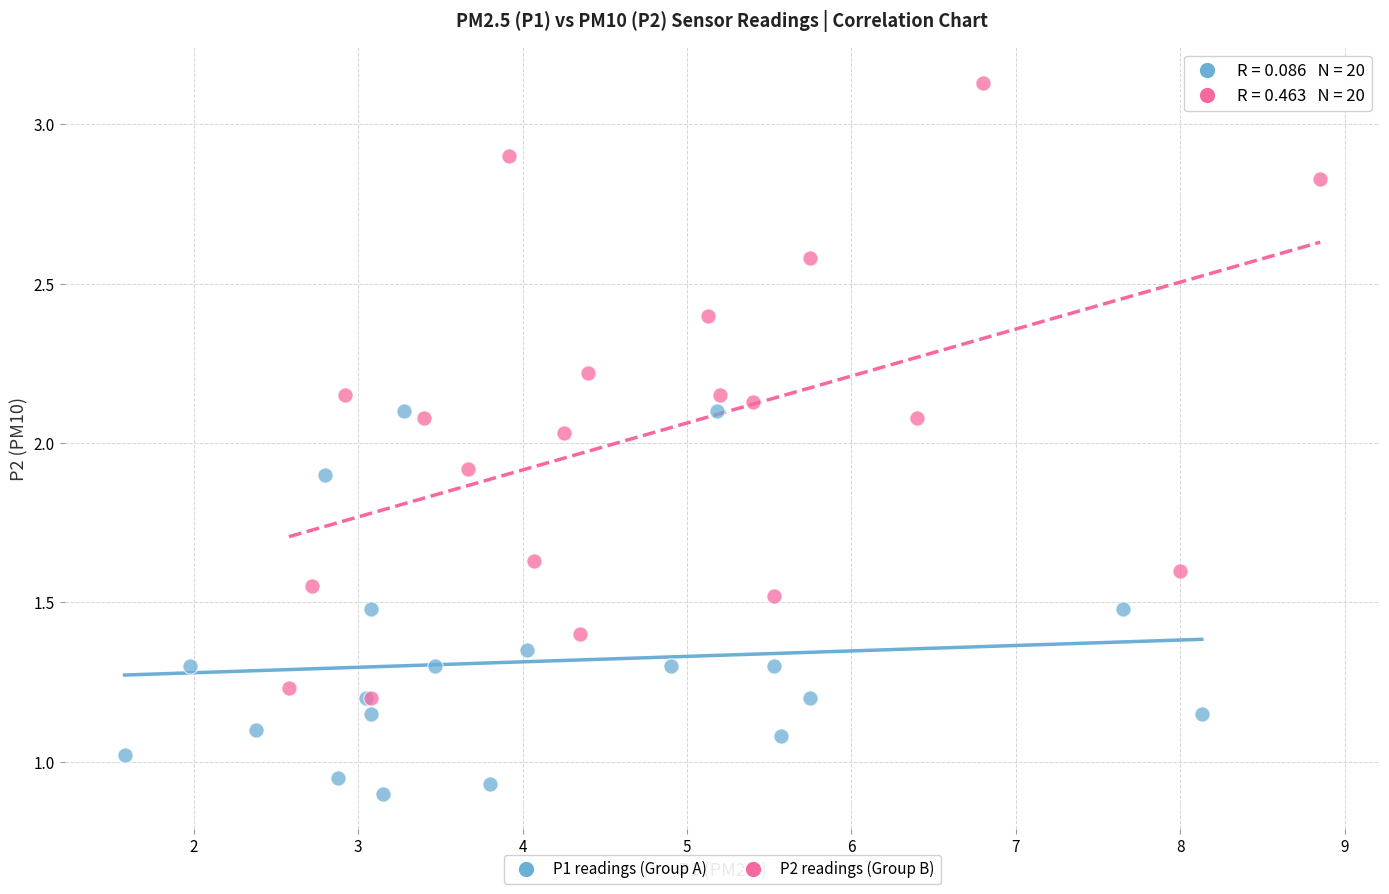

Which series has the largest Y range (max minus min)?

P2 readings (Group B)